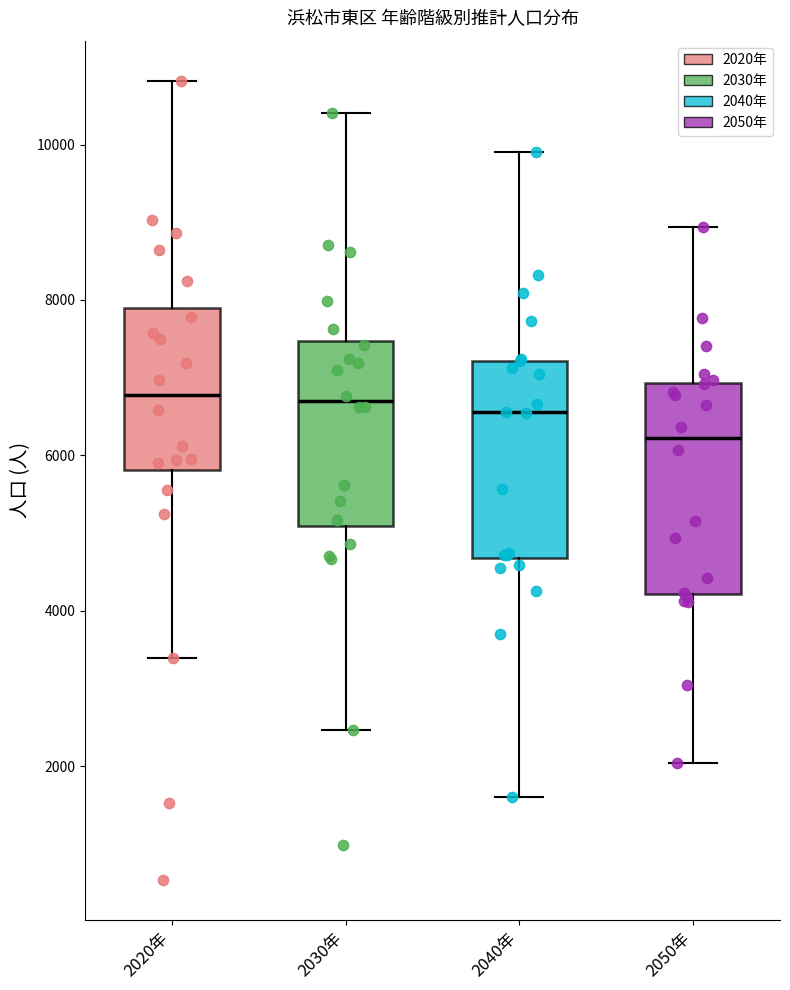

Reading left to right, transcribe this box plot: for each box, give where its median line is, the range the box spans, and where its two whiskers end, as read against the y-axis. The values are not printed on the chart, so give them approximately, as read against the axis.

2020年: median 6800, box 5800 to 7800, whiskers 3400 to 10800
2030年: median 6600, box 5000 to 7400, whiskers 2400 to 10400
2040年: median 6600, box 4600 to 7200, whiskers 1600 to 10000
2050年: median 6200, box 4200 to 7000, whiskers 2000 to 9000